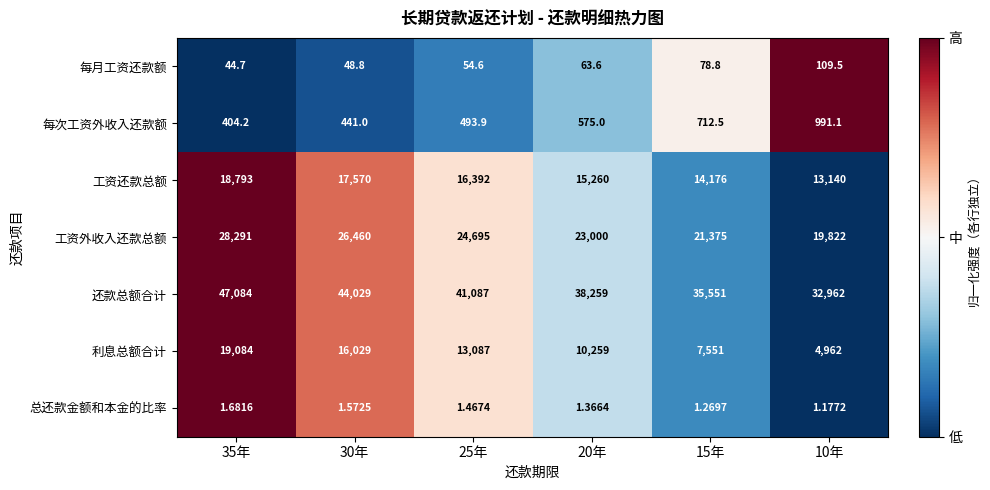

At 30年, list the series in order from smallest to largest.

总还款金额和本金的比率, 每月工资还款额, 每次工资外收入还款额, 利息总额合计, 工资还款总额, 工资外收入还款总额, 还款总额合计